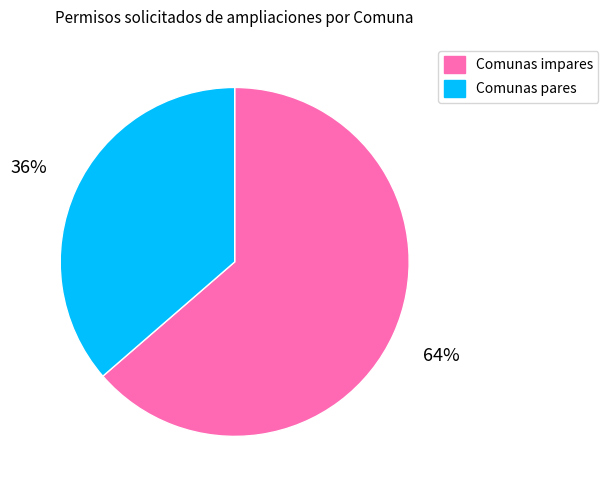

Do Comunas pares and Comunas impares together represent more than half of the pie?

Yes